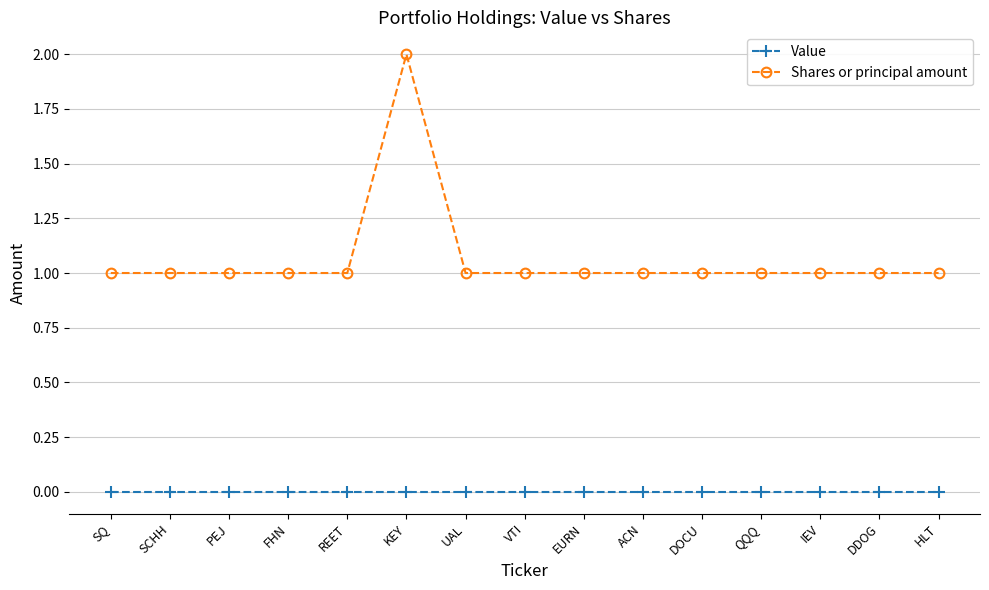

List the series in order of their overall mean, highest first.

Shares or principal amount, Value